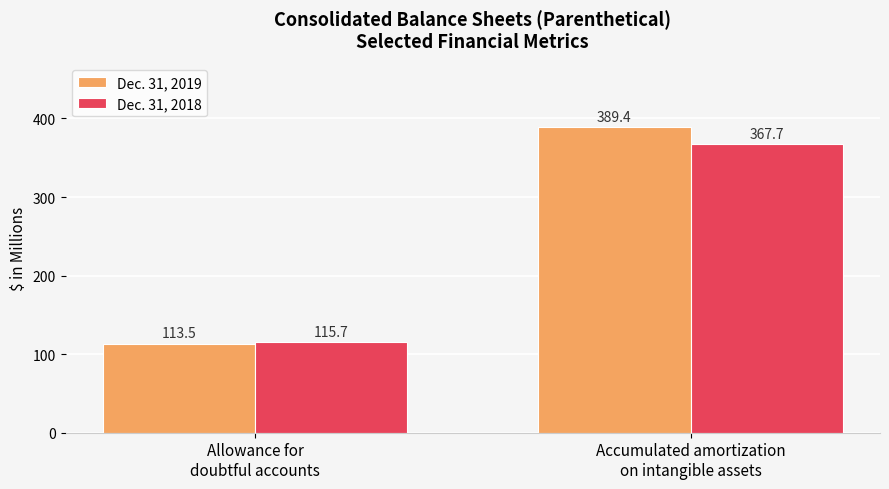

What is the spread (max minus min) of values at Allowance for
doubtful accounts?

2.2